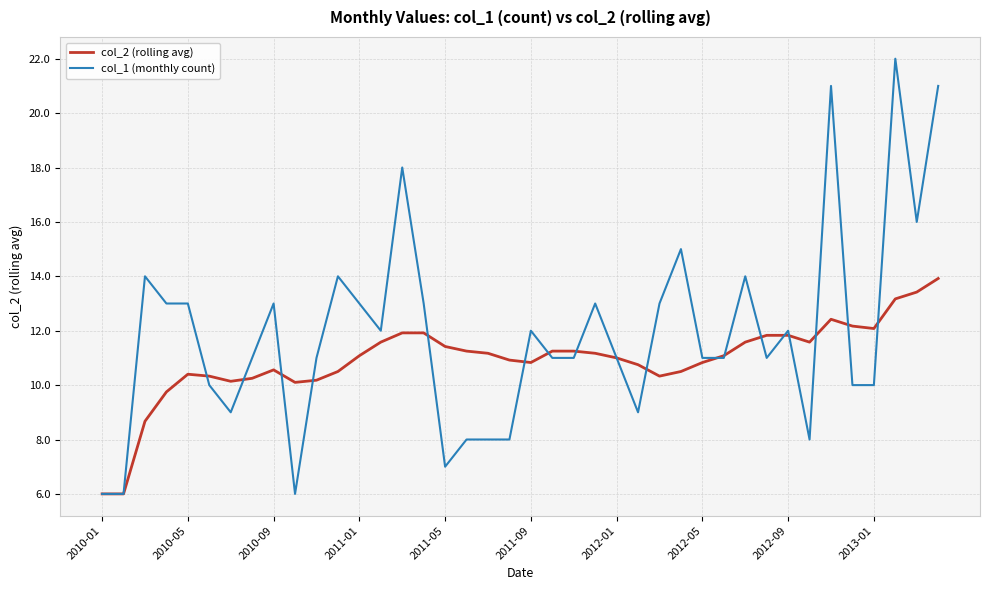

Which series has the widest spread of values?

col_1 (monthly count)